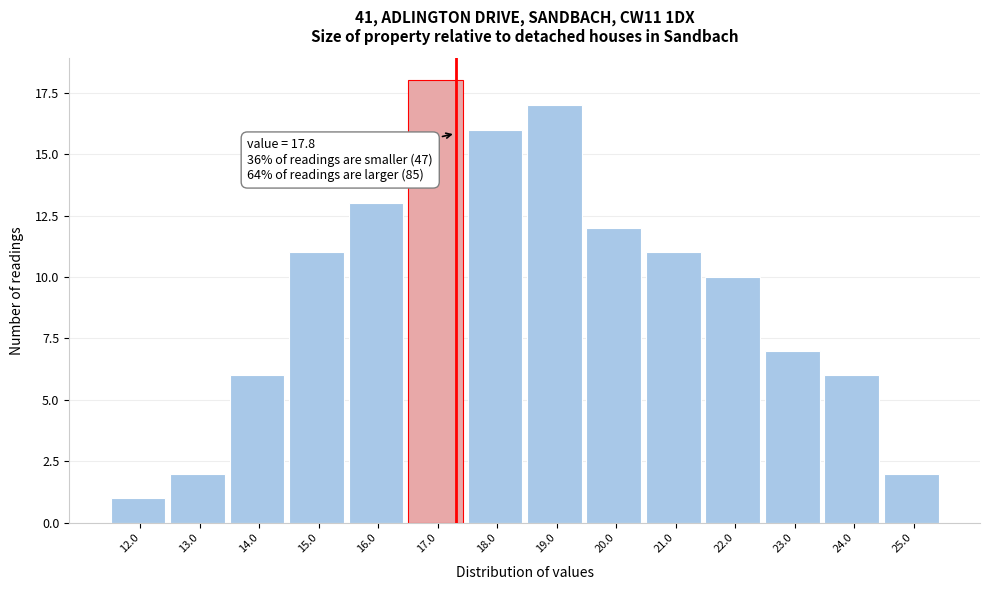

Reading right to left, list all the values displayed in this chart.

25.0=2	24.0=6	23.0=7	22.0=10	21.0=11	20.0=12	19.0=17	18.0=16	17.0=18	16.0=13	15.0=11	14.0=6	13.0=2	12.0=1